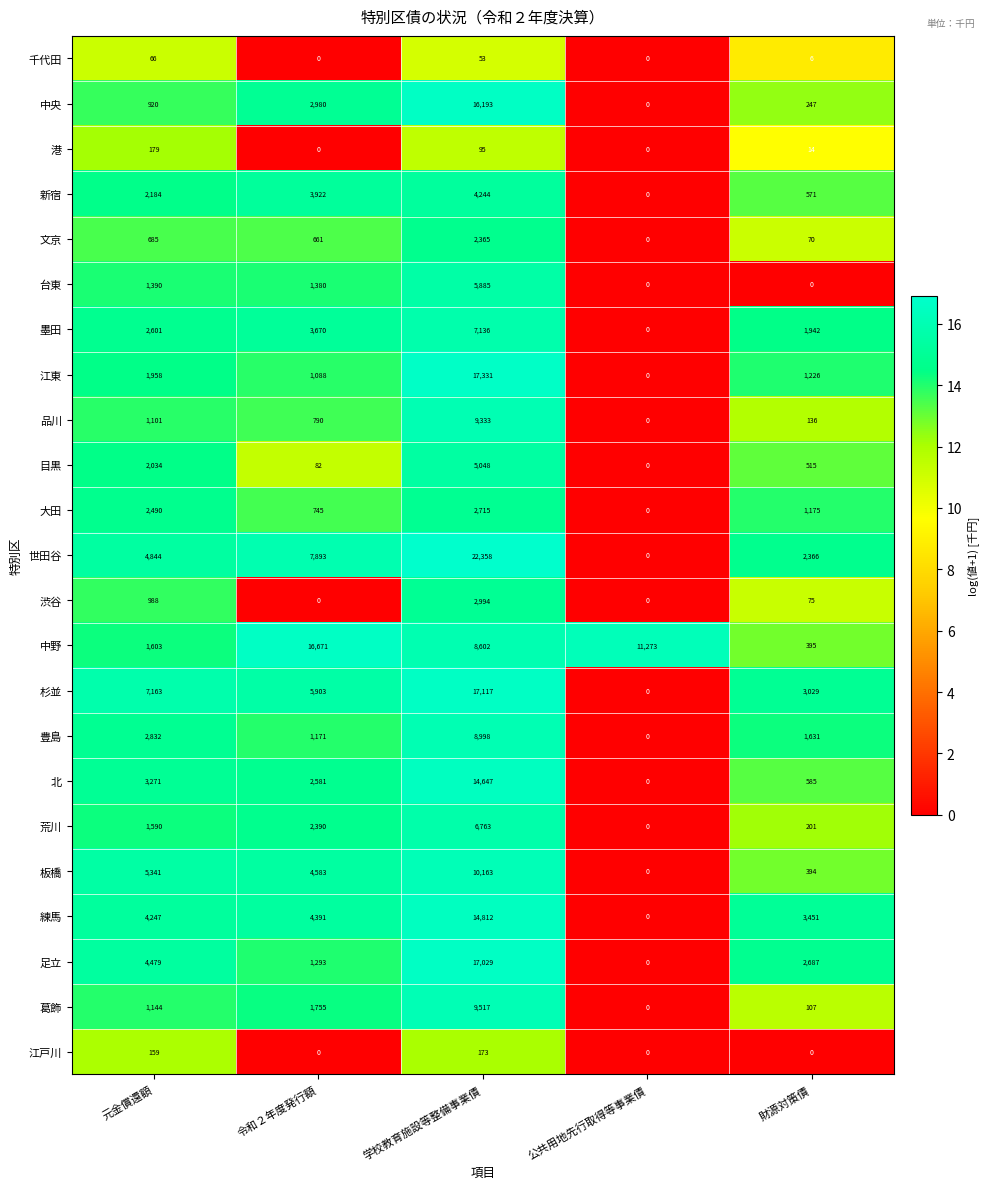

Count the number of categories in the chart.

5